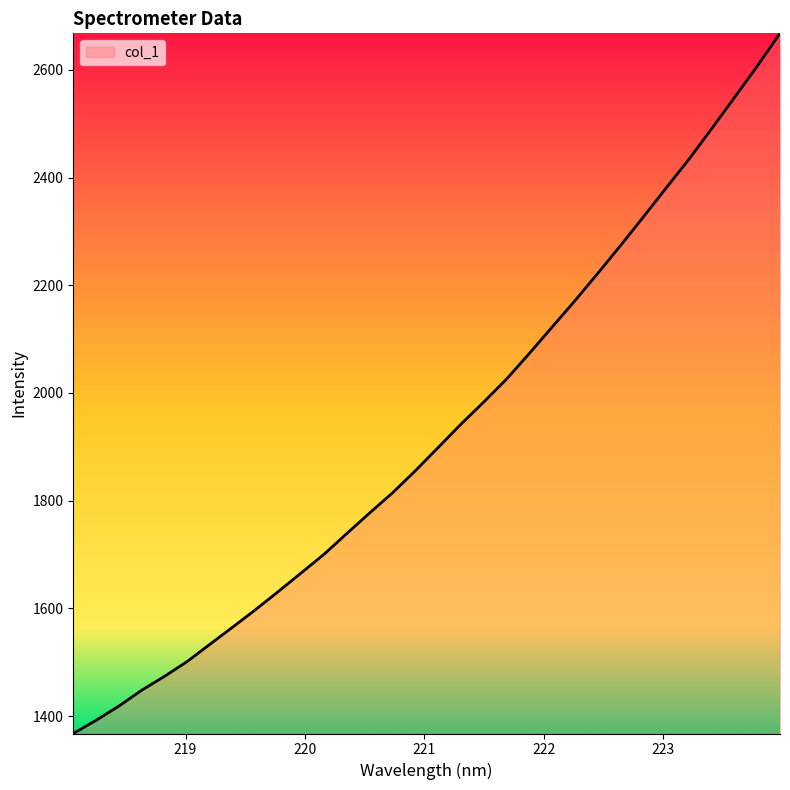

What is the sum of all values?

61656.0